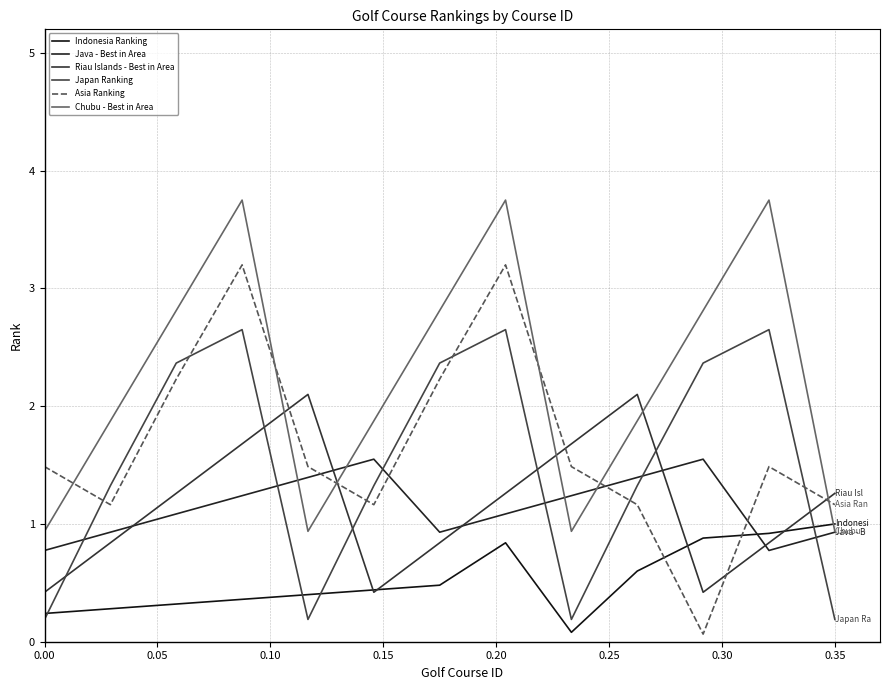

How many lines are shown in the chart?

6